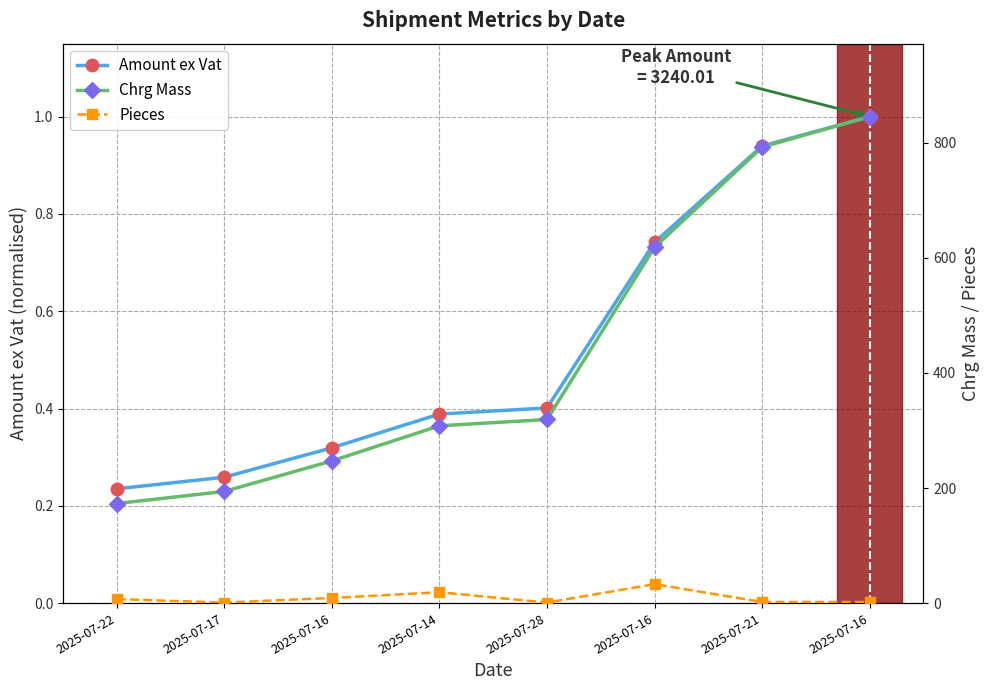

How many values in the Chrg Mass series exceed 319?

3